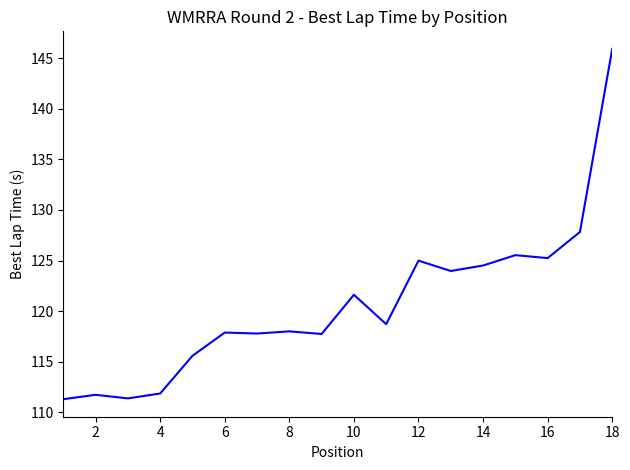

What is the maximum value shown in the chart?

145.9